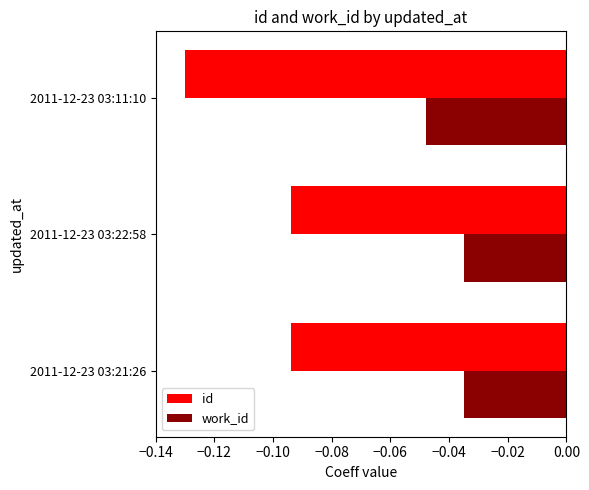

Between 2011-12-23 03:21:26 and 2011-12-23 03:11:10, which series saw the biggest shift?

id